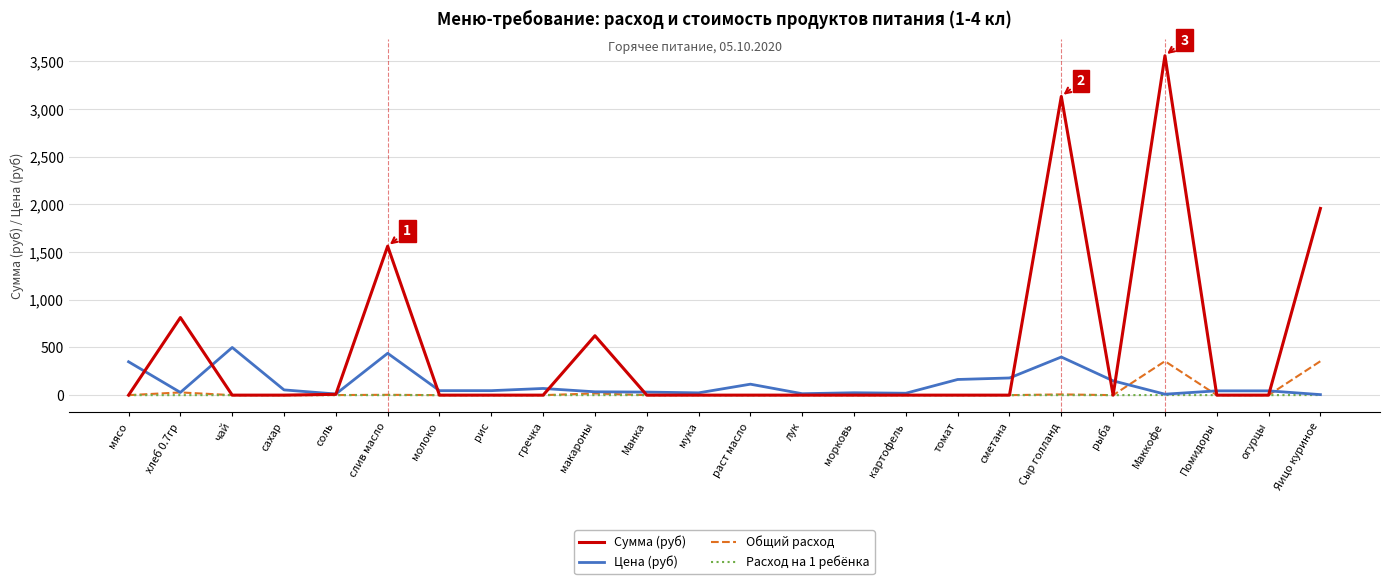

The Расход на 1 ребёнка series shows 0.0 at раст масло. True or false?

True